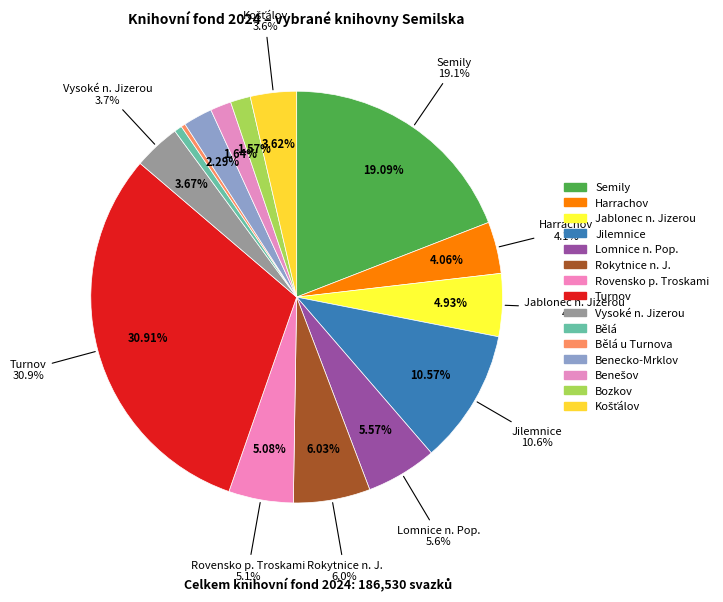

How many slices are in this pie chart?

15